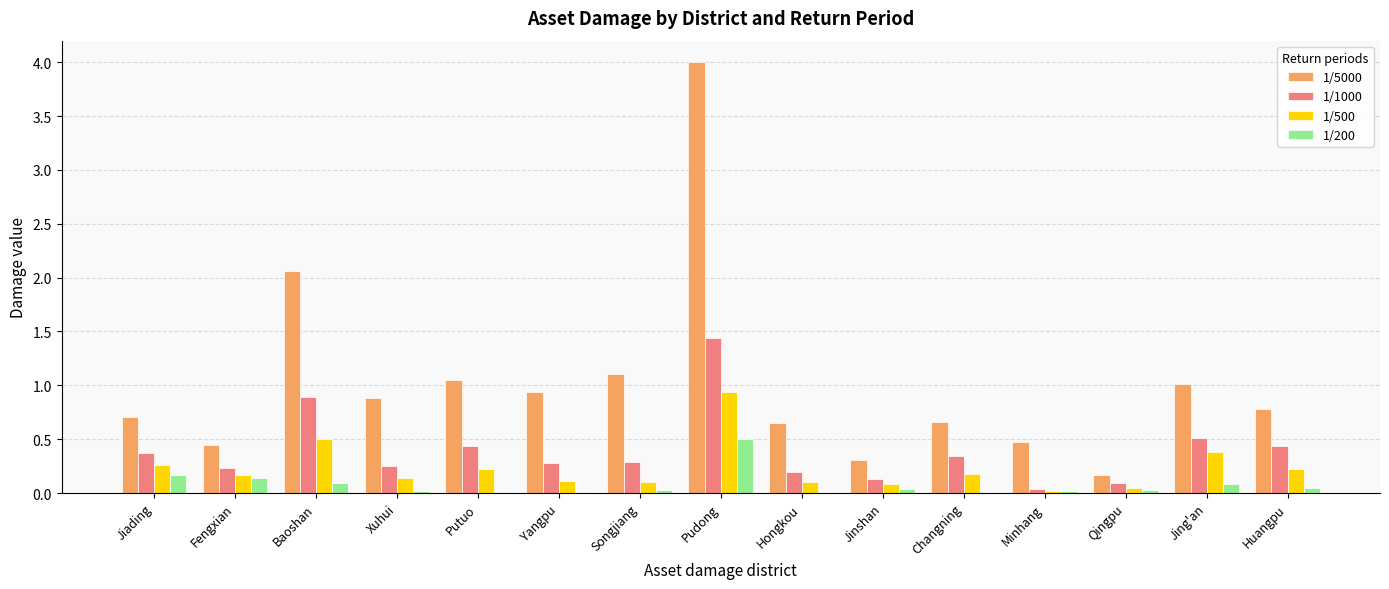

What is the maximum value shown in the chart?

4.0